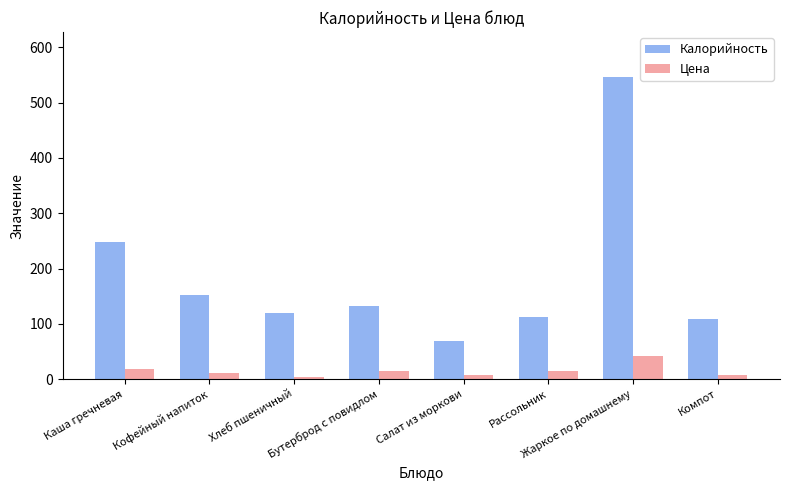

What is the difference between the maximum and minimum values in the Калорийность series?

478.0